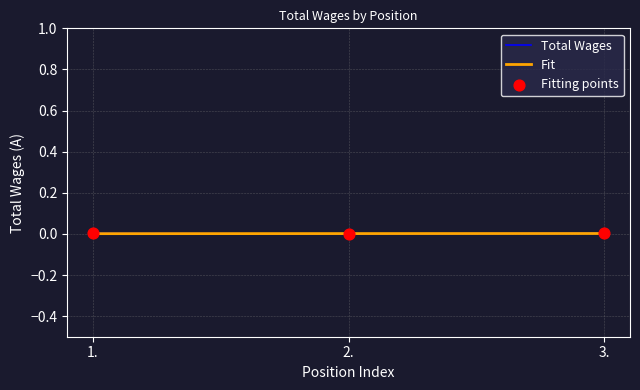

Is it true that Fit equals 0.0 at 1.?

True